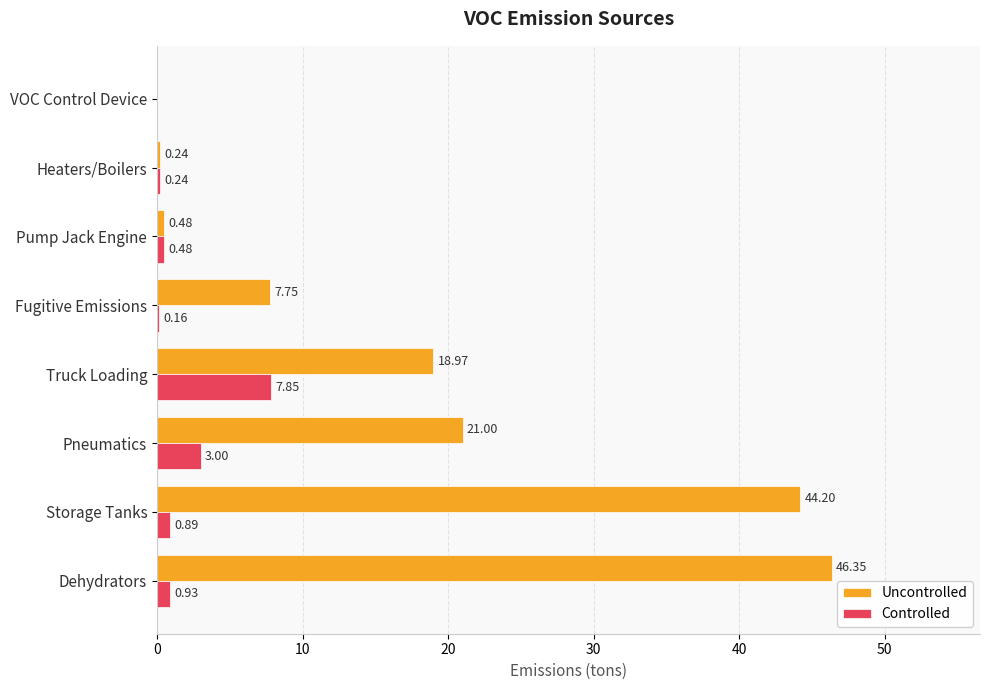

Which series has the largest total across all categories?

Uncontrolled